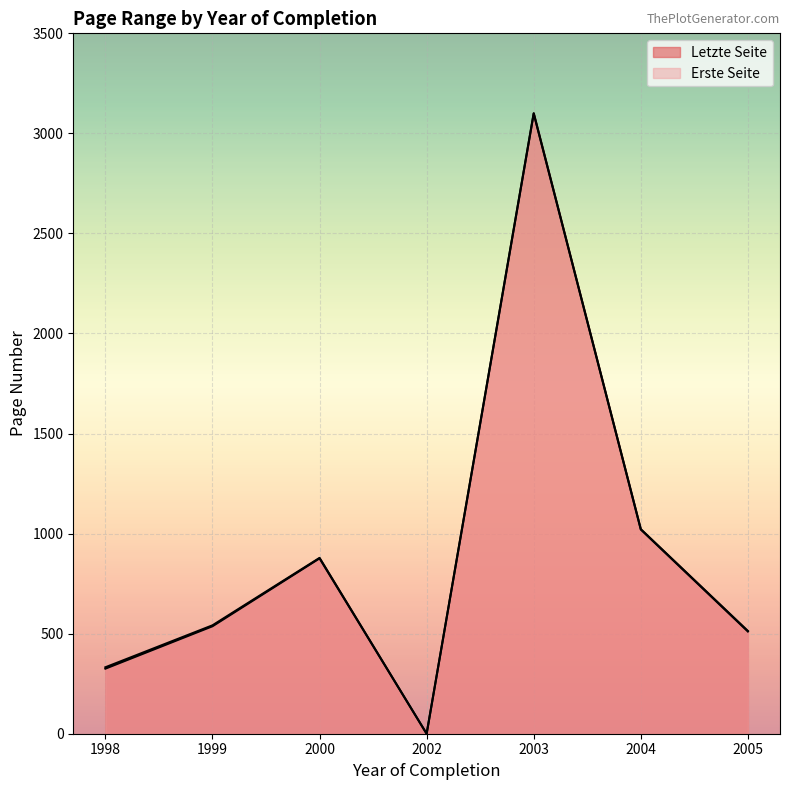

Which category has the lowest value in the Letzte Seite series?

2002